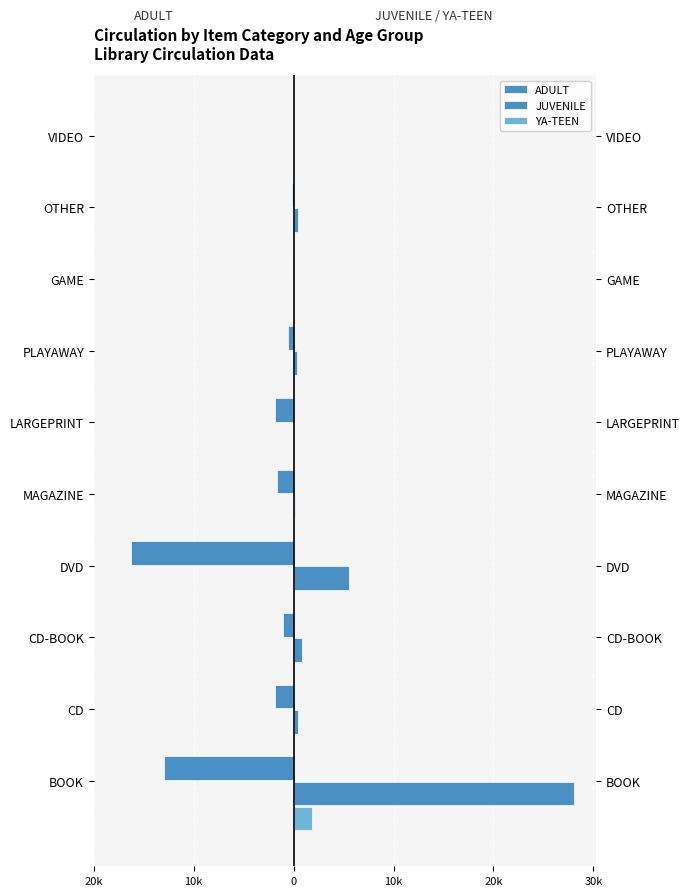

What are all the series names shown in the legend?

ADULT, JUVENILE, YA-TEEN